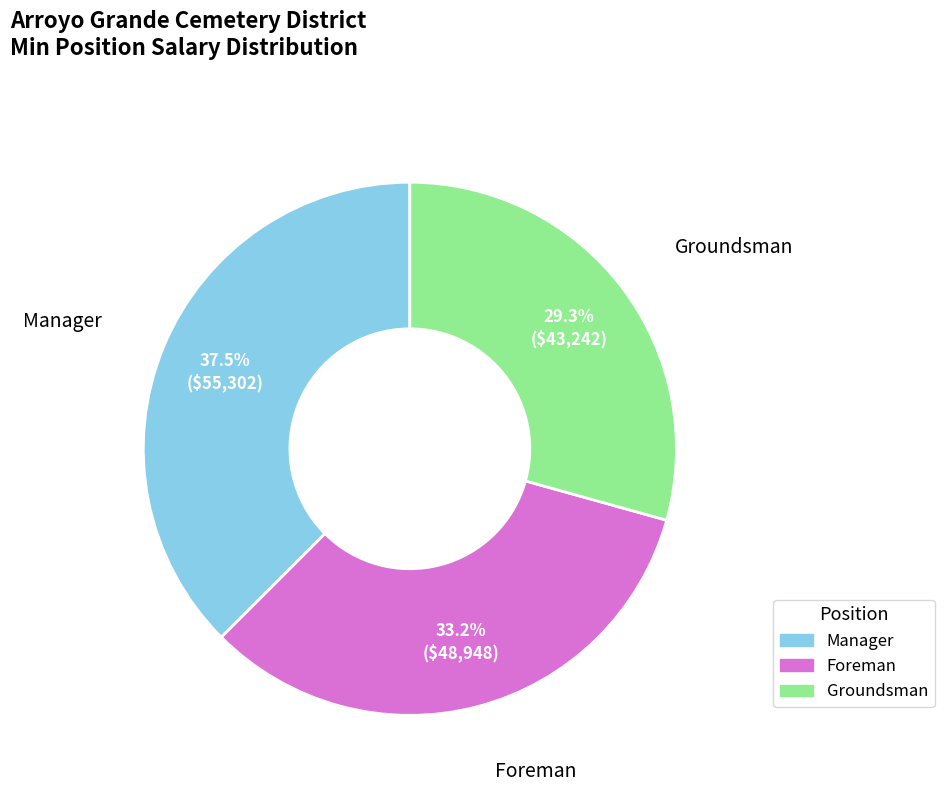

Is the sum of Manager and Groundsman greater than half?

Yes